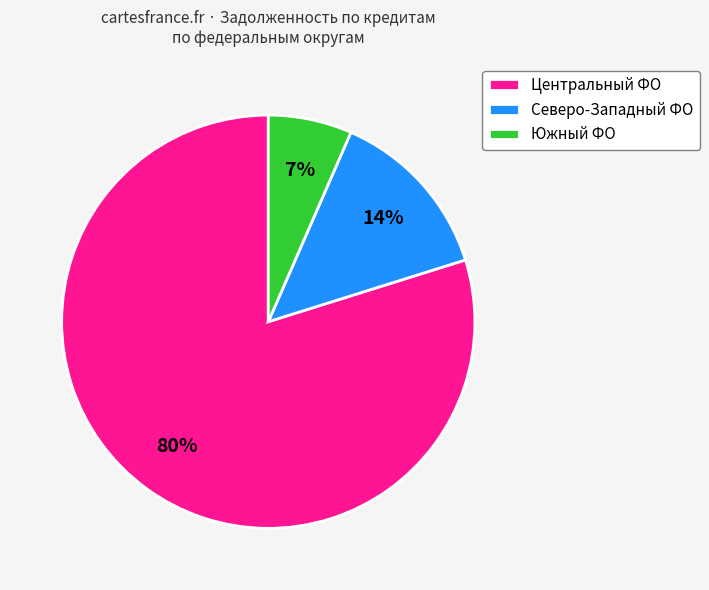

Do Южный ФО and Северо-Западный ФО together represent more than half of the pie?

No